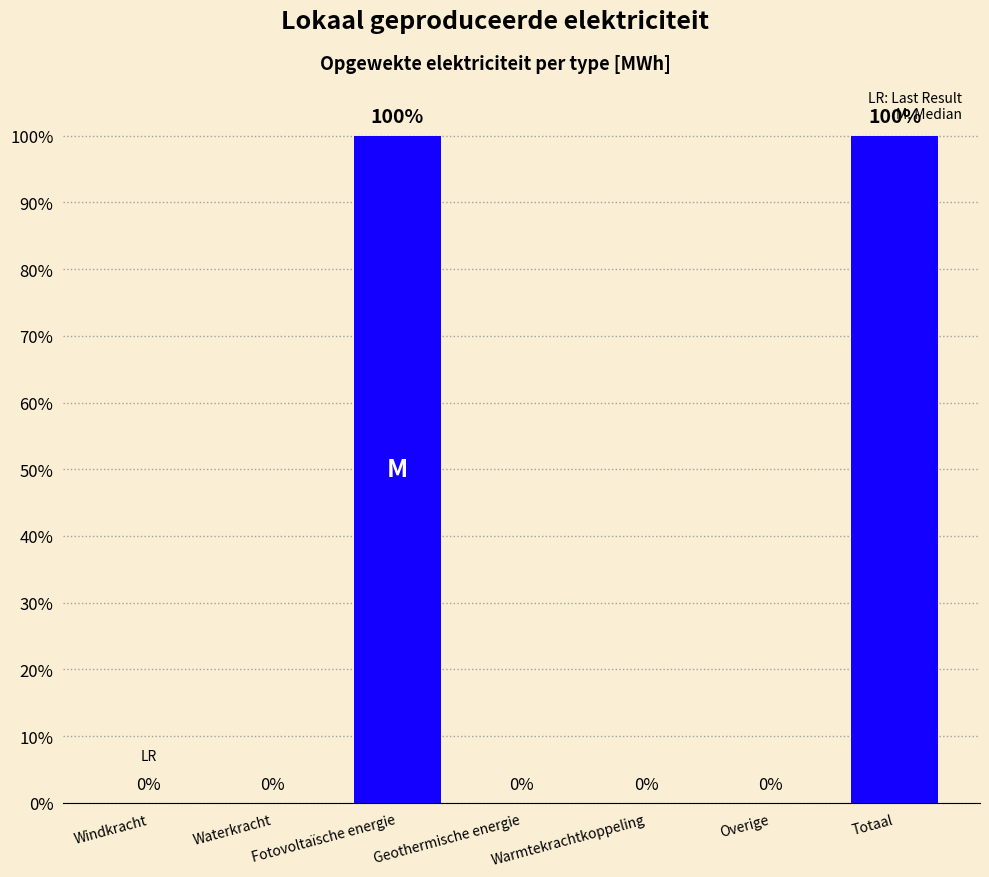

How many values are between 0 and 100?

7